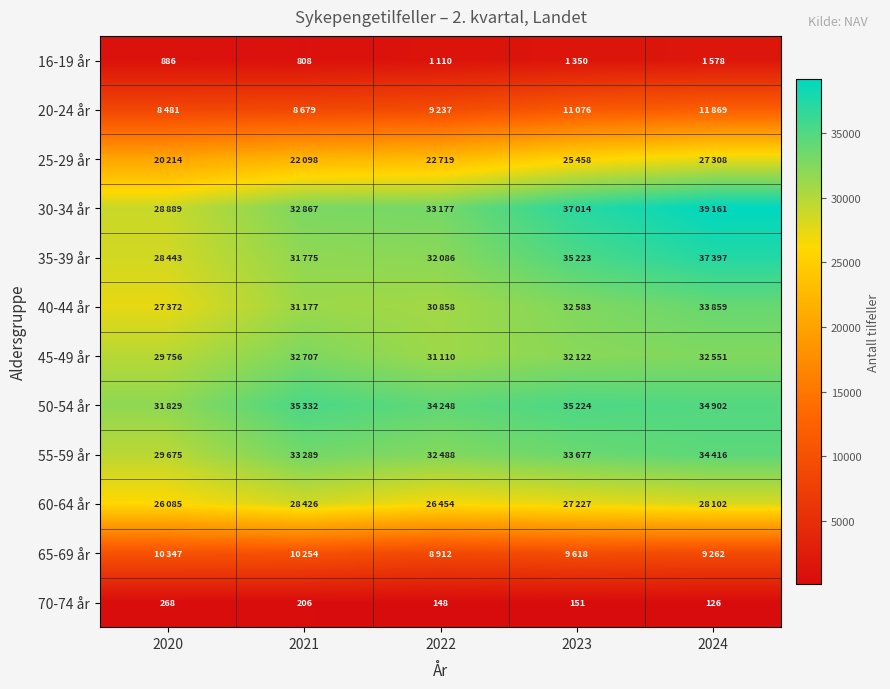

Where is 70-74 år nearest to the value 197?

2021